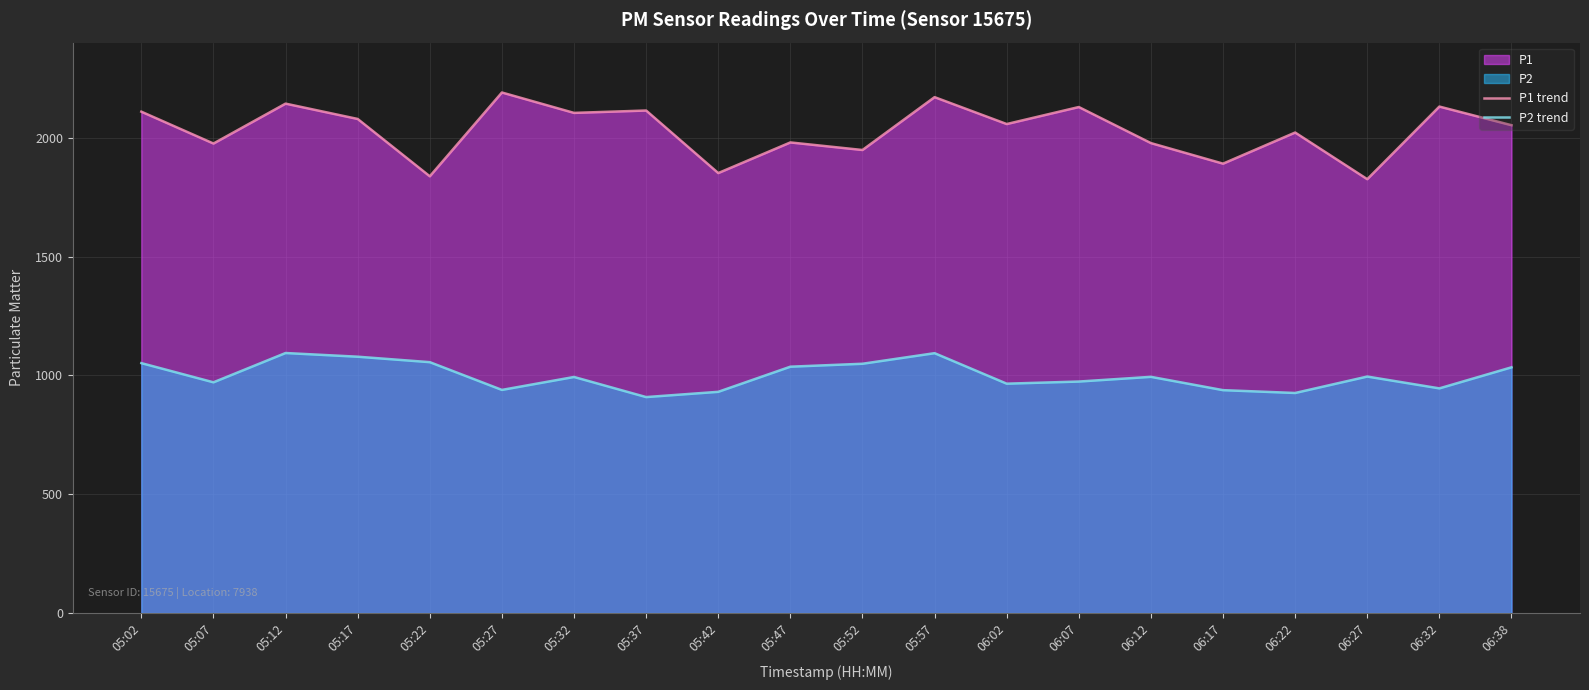

What is the maximum value shown in the chart?

2190.1